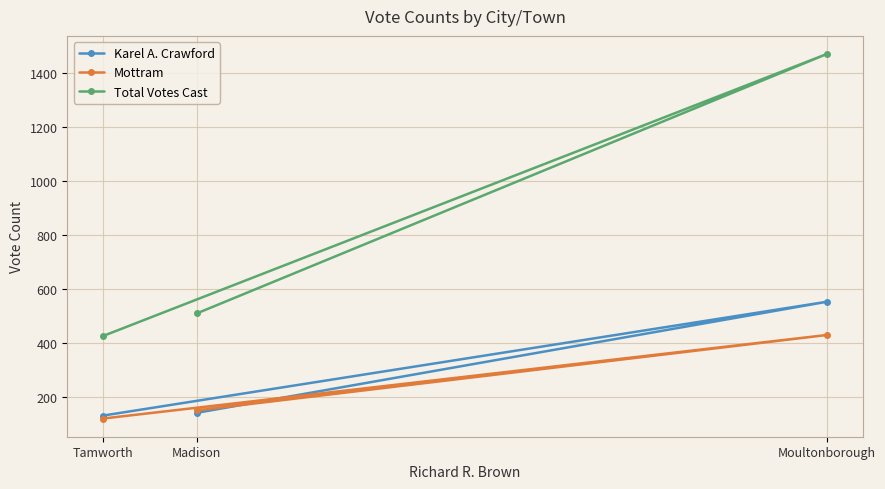

Where is Karel A. Crawford nearest to the value 342?

Madison